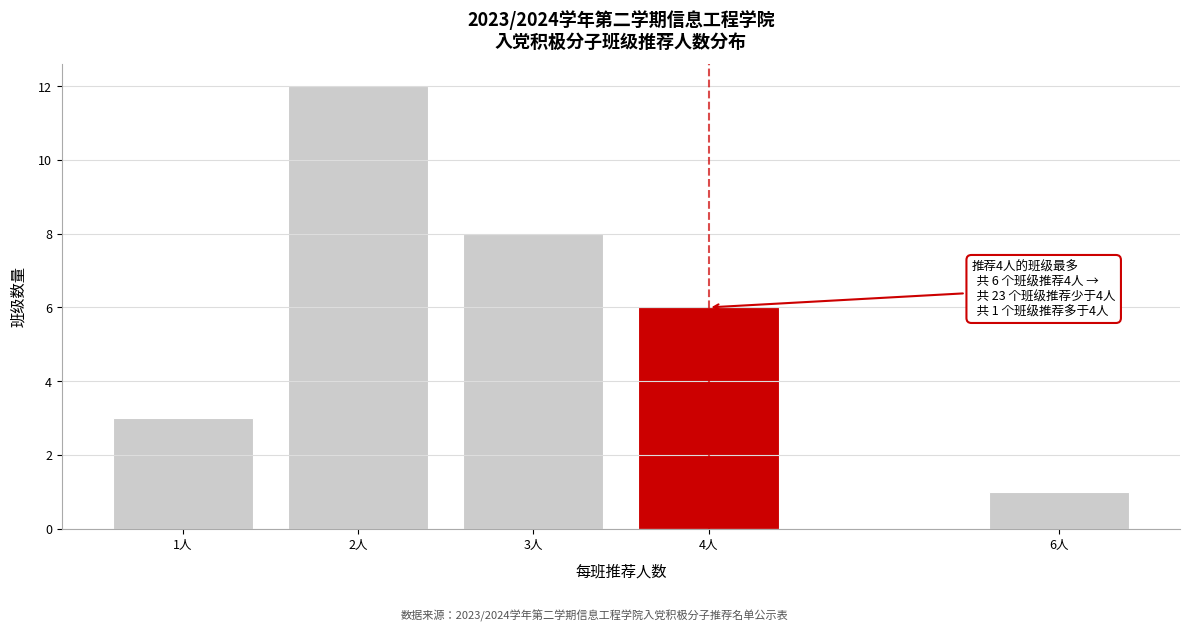

Reading left to right, list all the values displayed in this chart.

1人=3	2人=12	3人=8	4人=6	6人=1